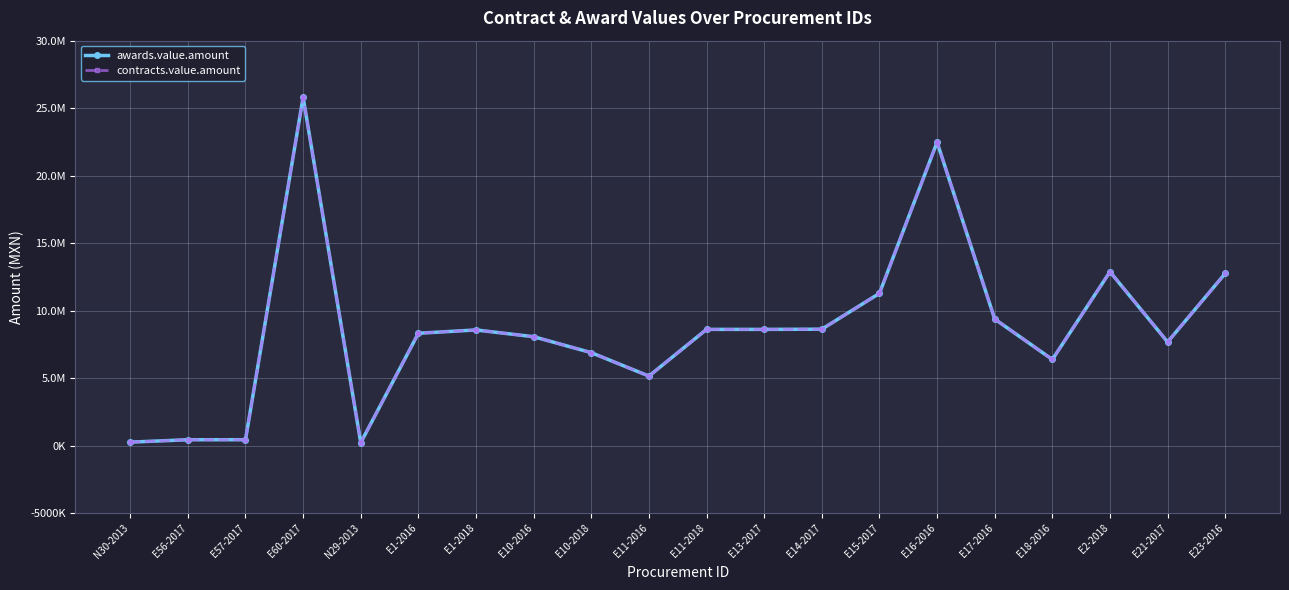

Does the chart have visible grid lines?

Yes